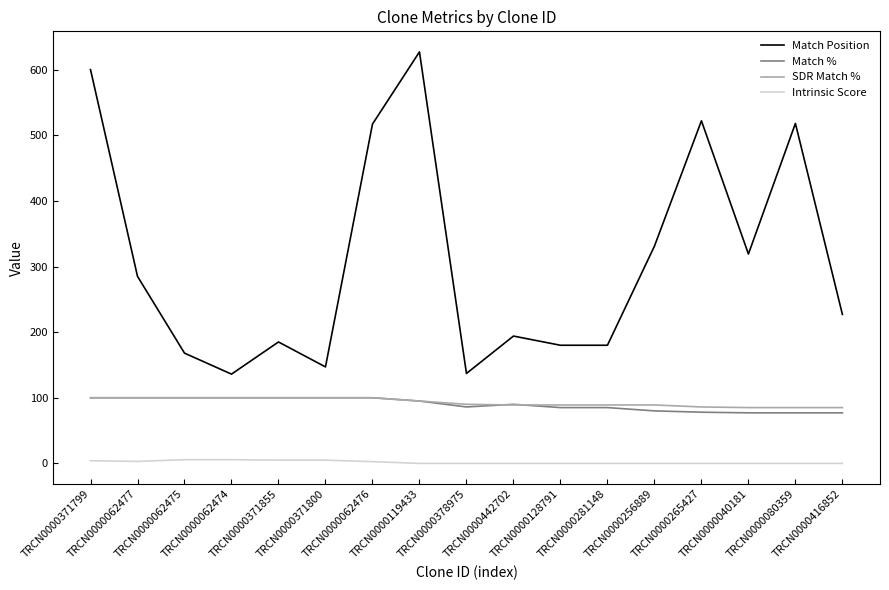

What is the sum of the Match % values at TRCN0000128791 and TRCN0000371799?

185.0